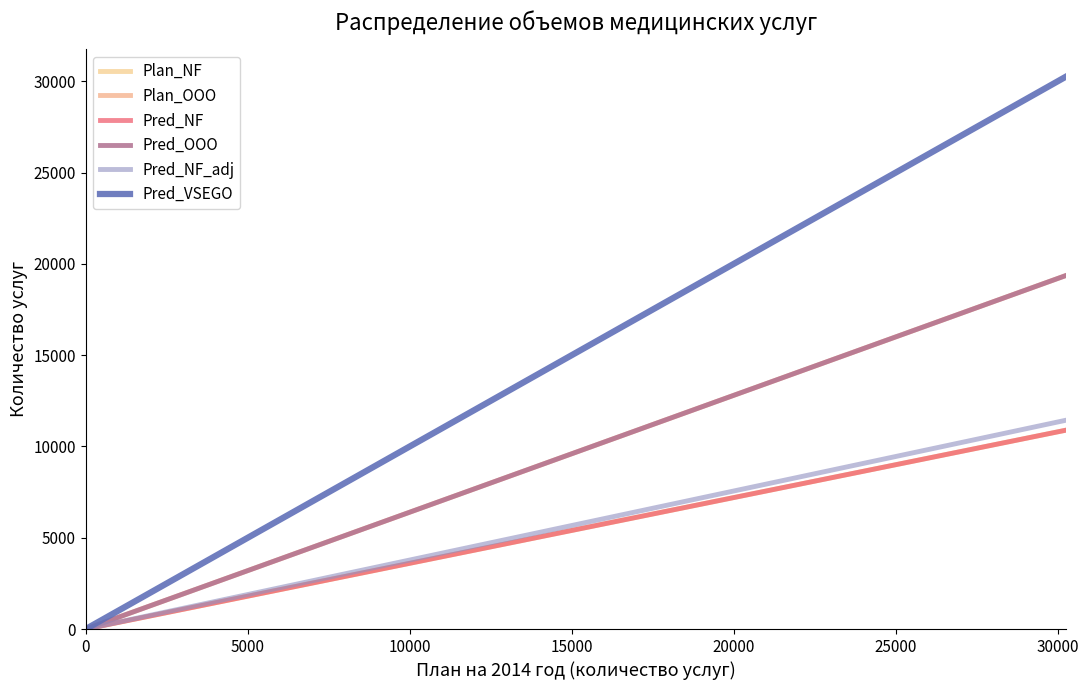

Does the chart have visible grid lines?

No